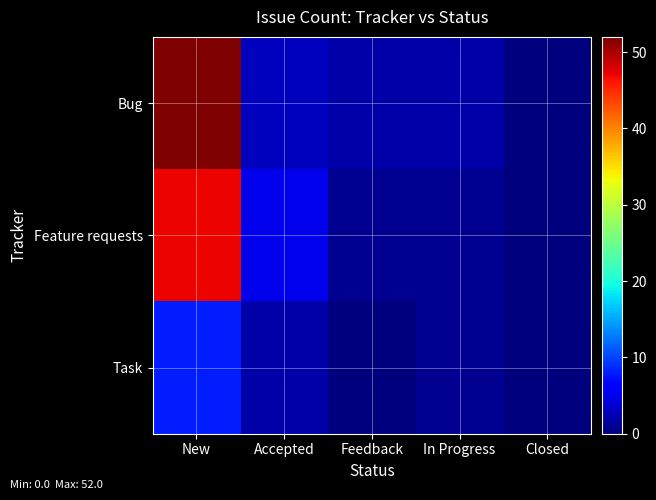

What is the difference between the highest and lowest values at In Progress?

1